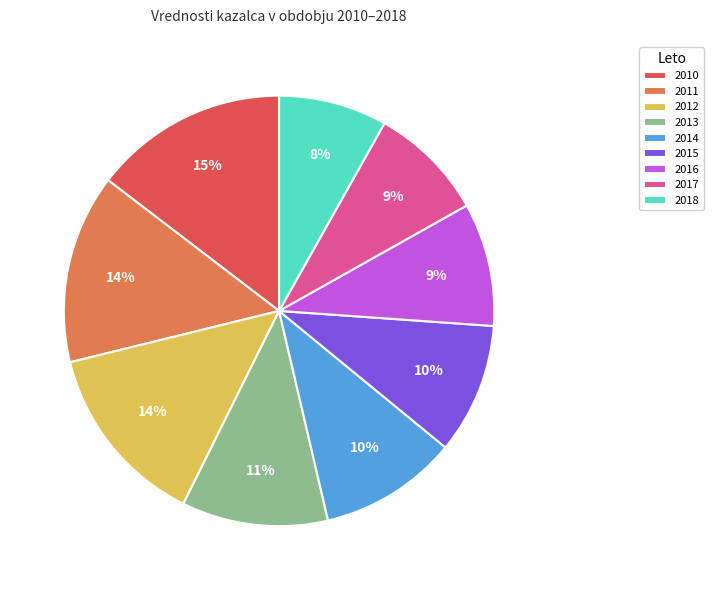

Does any single category account for the majority?

No